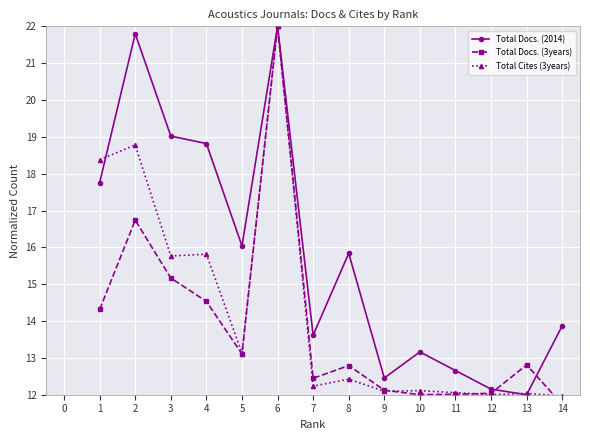

Which series has the widest spread of values?

Total Docs. (3years)